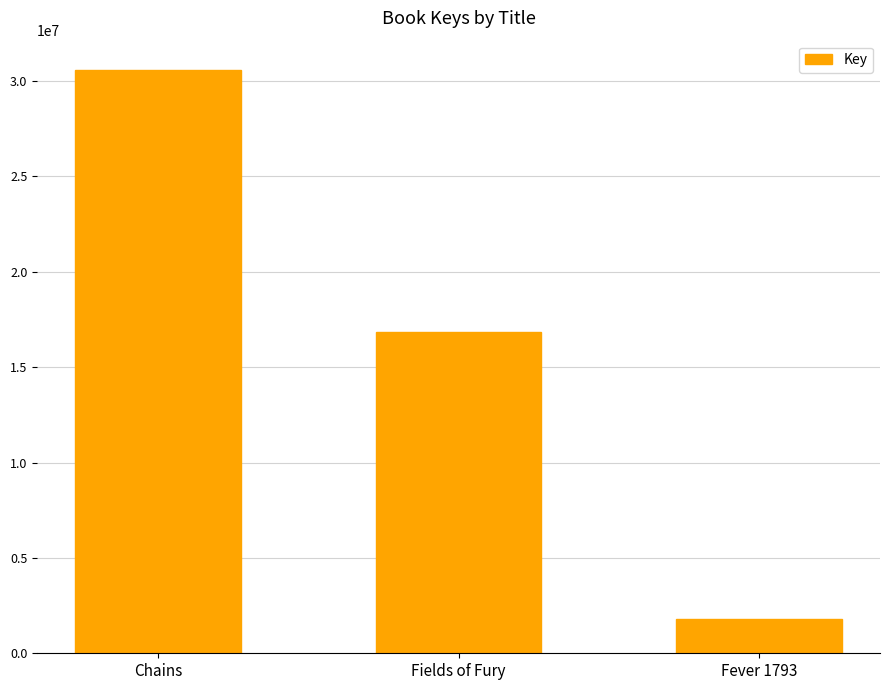

What is the difference between the maximum and minimum values?

28793746